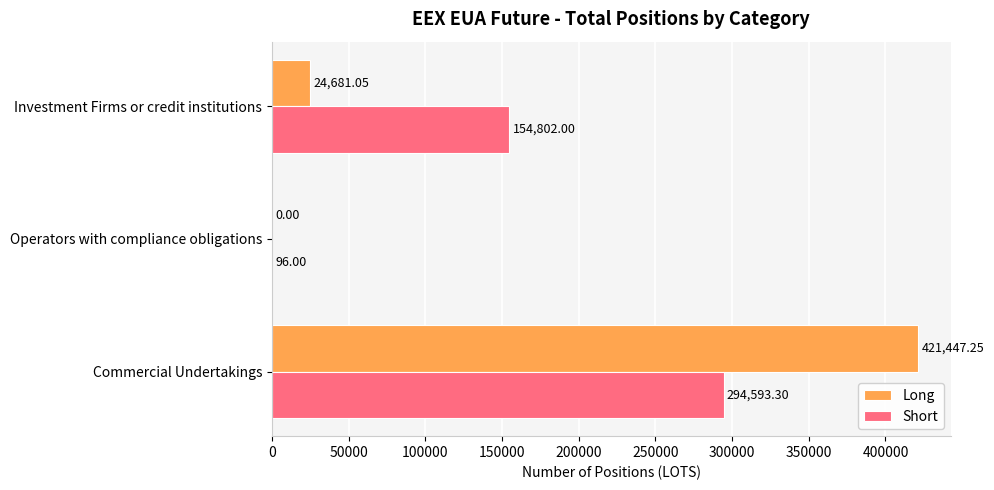

What is the sum of all Short values?

449491.3